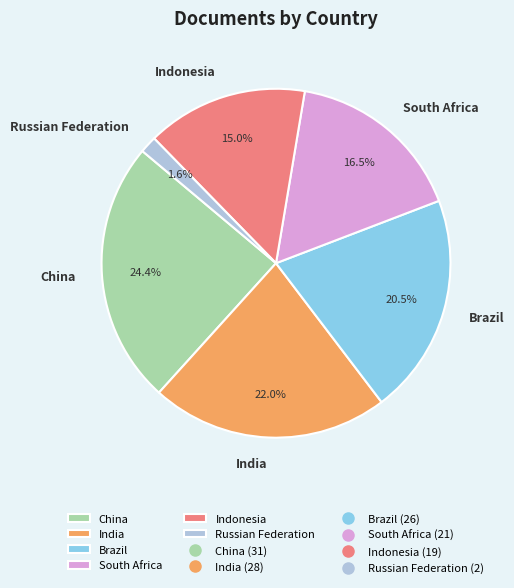

Between South Africa and Brazil, which is larger?

Brazil